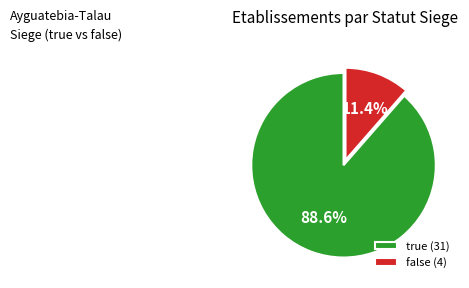

Is there a majority slice in this chart?

Yes